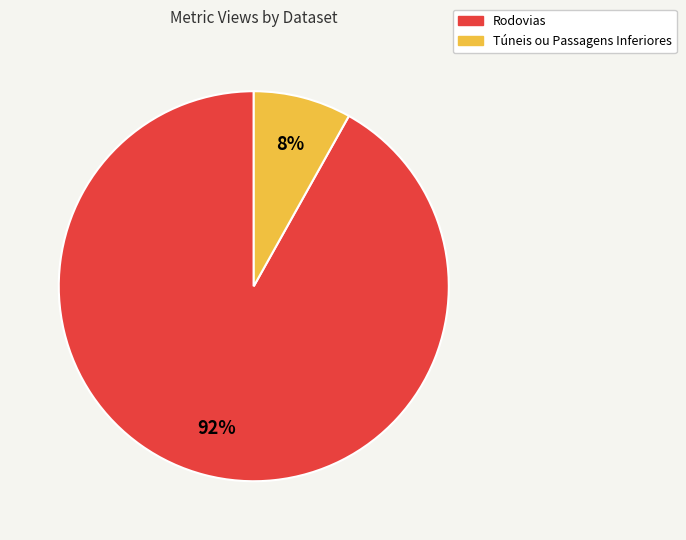

Is the sum of Túneis ou Passagens Inferiores and Rodovias greater than half?

Yes